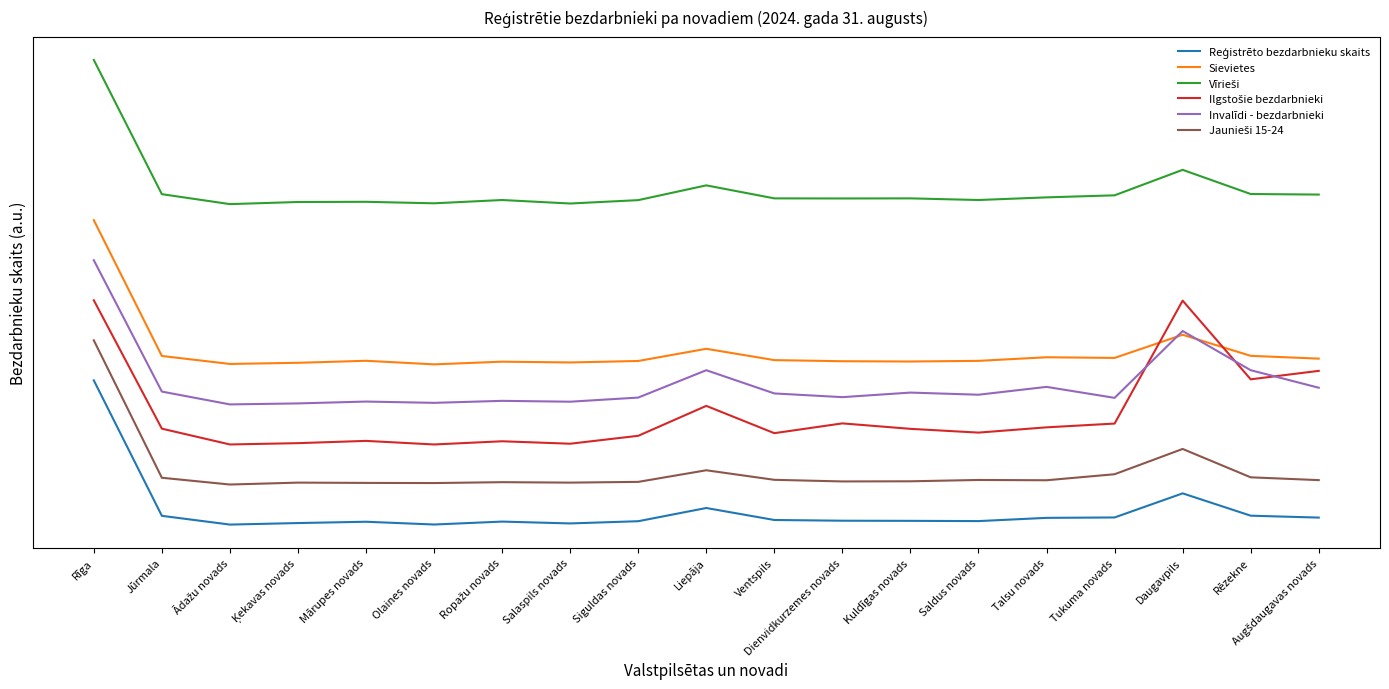

Does the chart have visible grid lines?

No